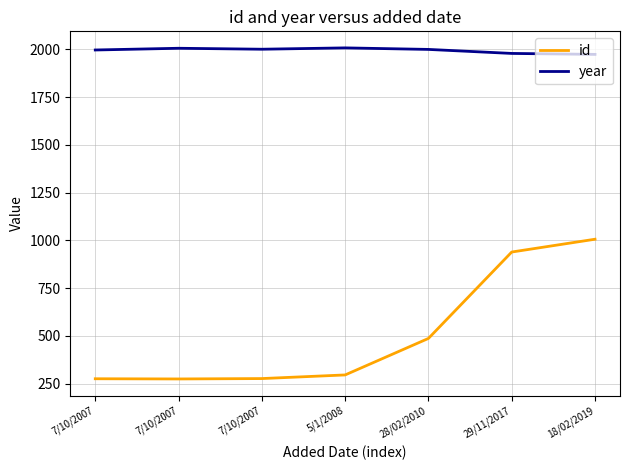

How many values in the year series are below 1999?

3